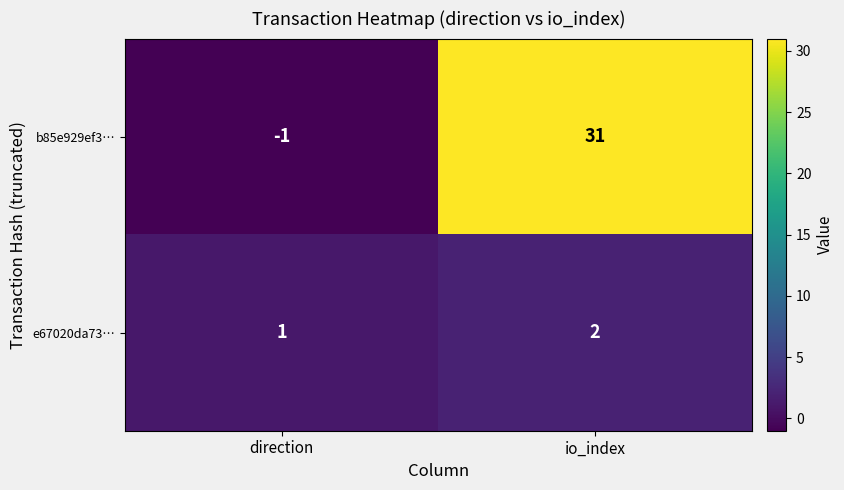

At direction, list the series in order from smallest to largest.

b85e929ef3…, e67020da73…